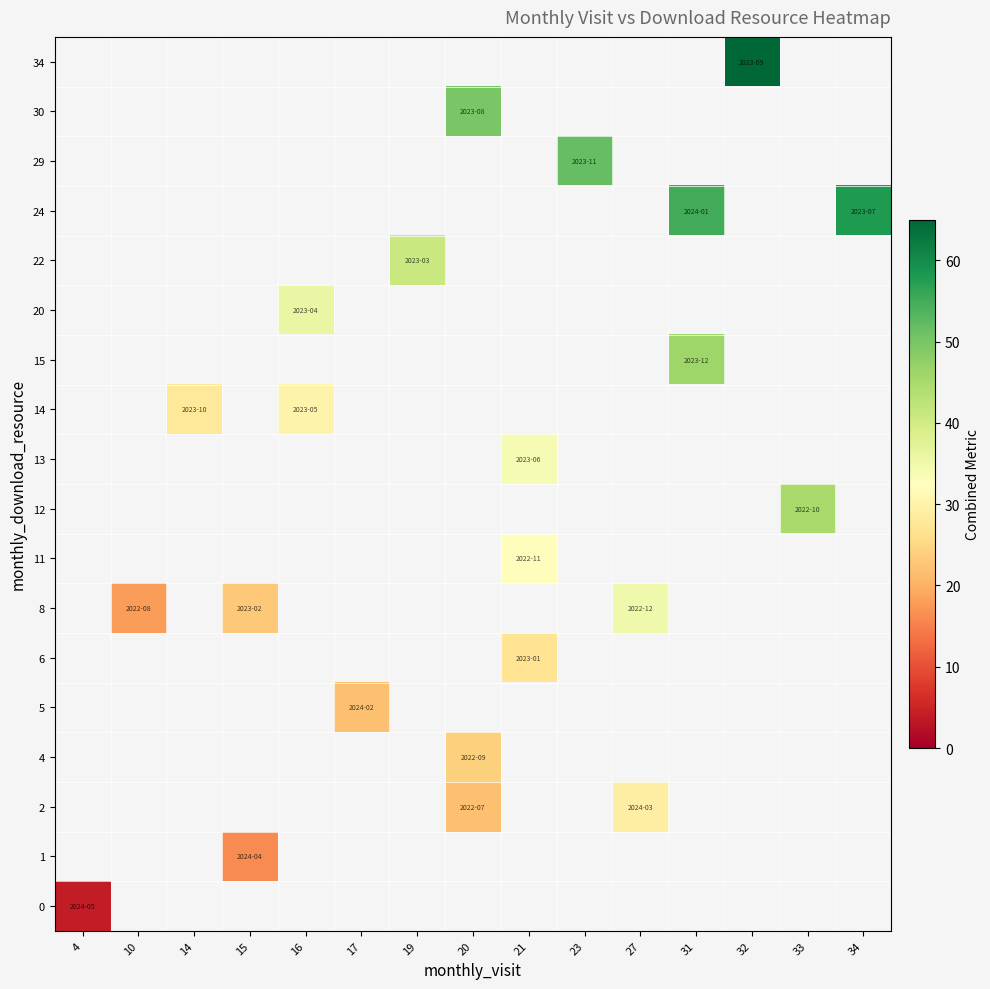

Rank the series by their maximum value, from highest to lowest.

0, 1, 2, 4, 5, 6, 8, 11, 12, 13, 14, 15, 20, 22, 24, 29, 30, 34